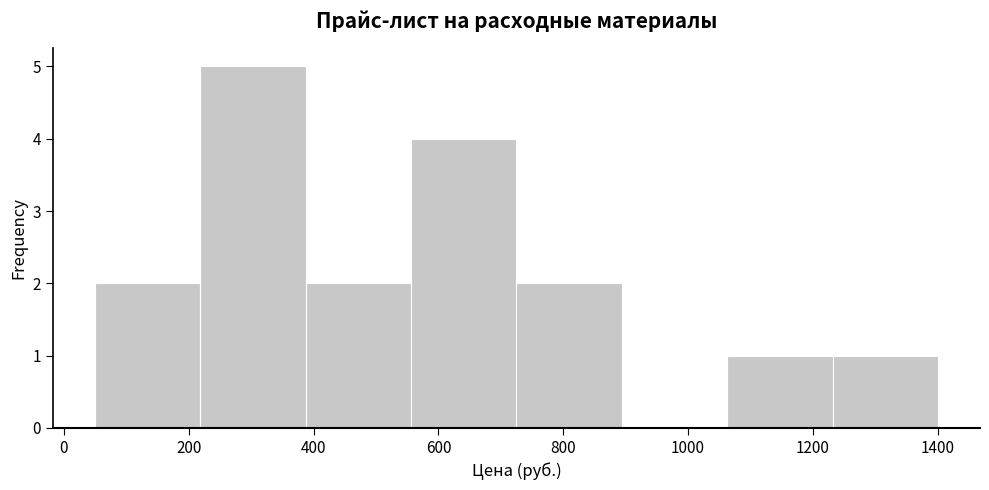

How tall is the bar that spans 1060 to 1240 on the x-axis? Neither the bar edges nor the heights are printed on the chart, so give them approximately, as read against the axes.

1